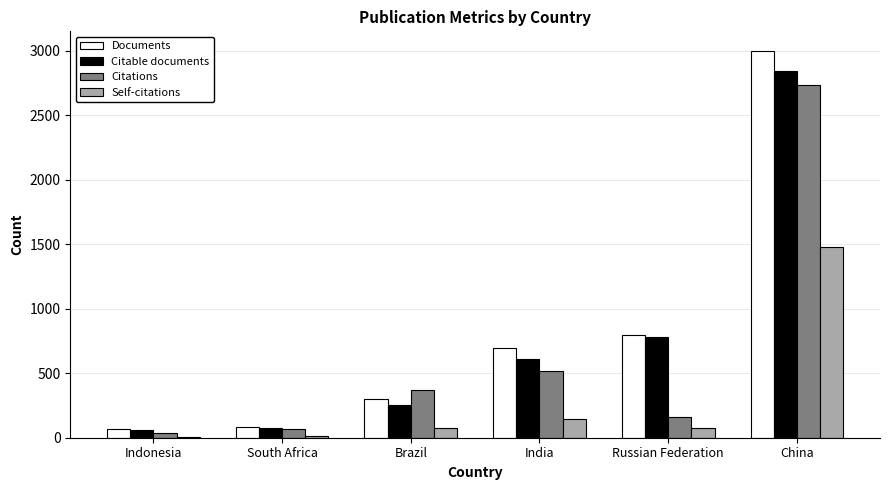

What are all the series names shown in the legend?

Documents, Citable documents, Citations, Self-citations